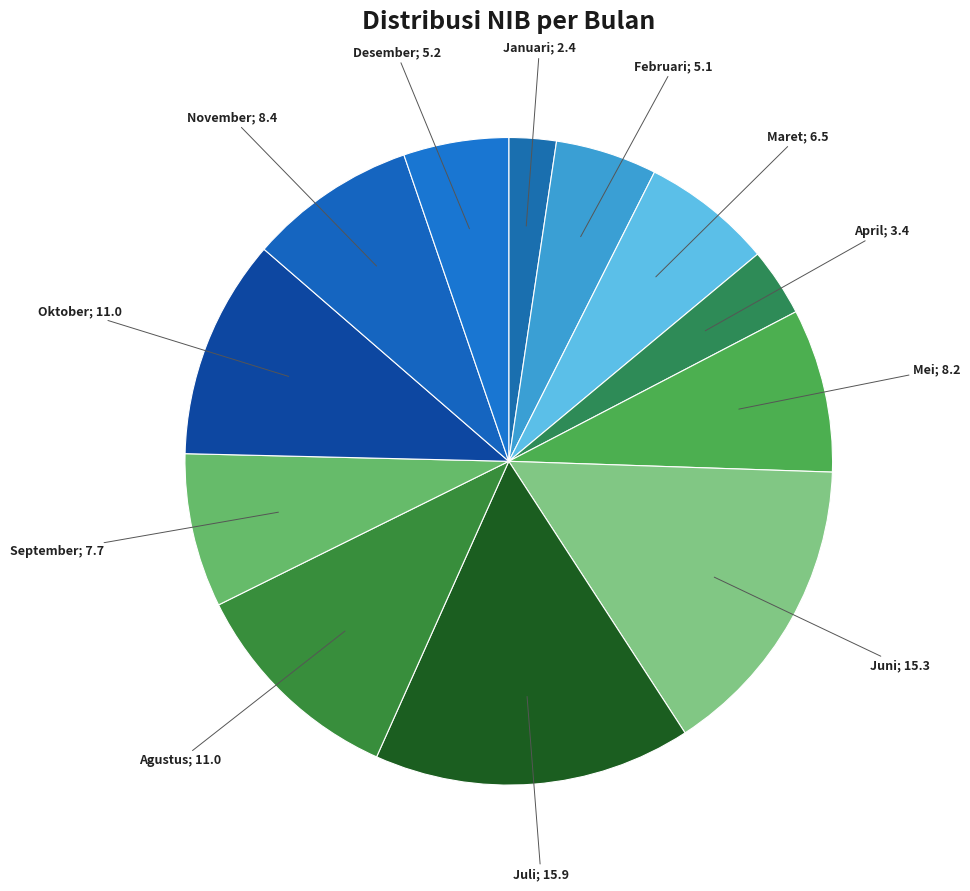

Count the number of slices in the pie.

12